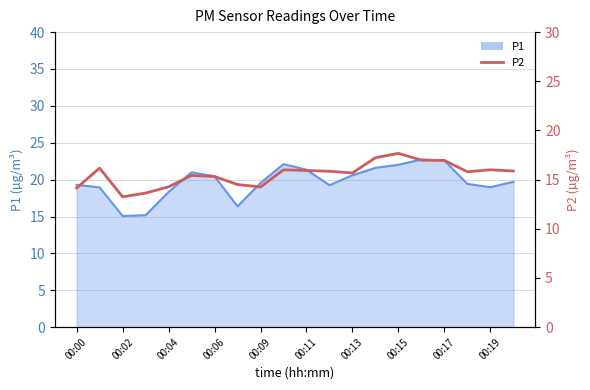

How many interior local valleys (lower than both neighbors) does the data have?

4